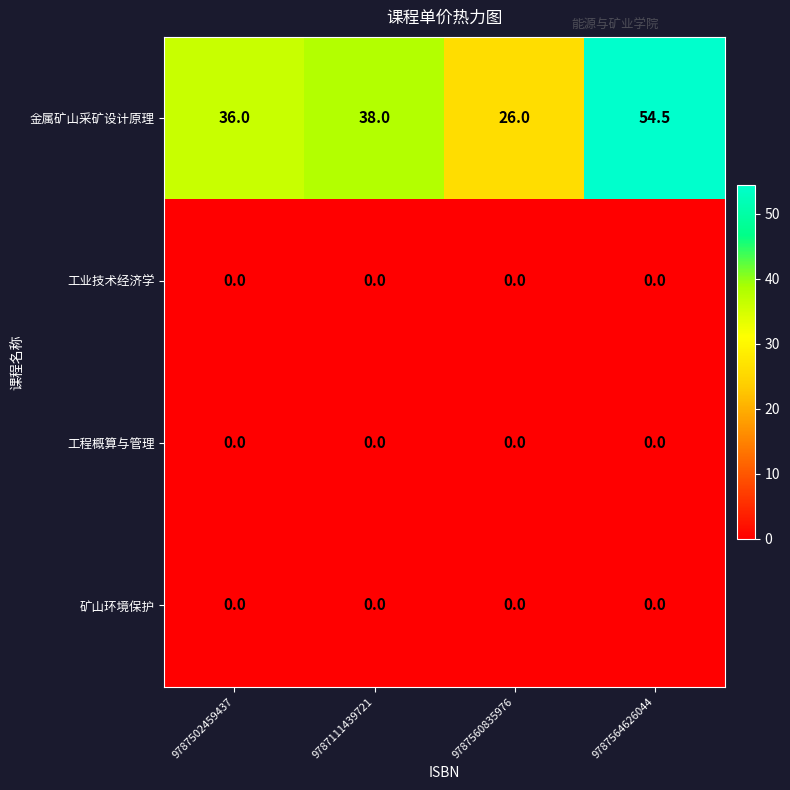

What is the average value of the 金属矿山采矿设计原理 series?

38.6